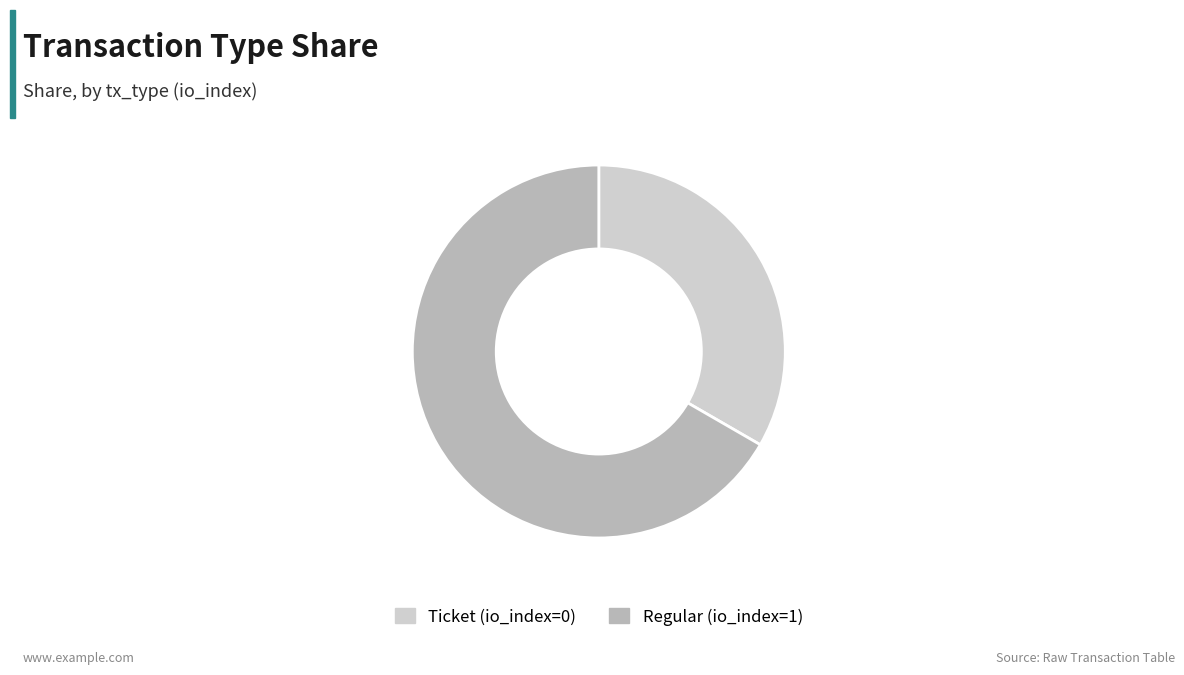

Is there a majority slice in this chart?

Yes